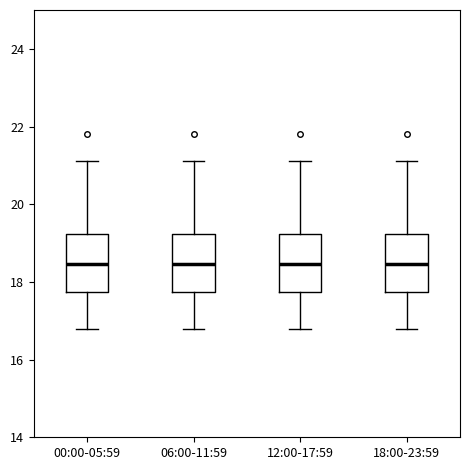

Reading left to right, transcribe this box plot: for each box, give where its median line is, the range the box spans, and where its two whiskers end, as read against the y-axis. The values are not printed on the chart, so give them approximately, as read against the axis.

00:00-05:59: median 18.4, box 17.8 to 19.2, whiskers 16.8 to 21.2
06:00-11:59: median 18.4, box 17.8 to 19.2, whiskers 16.8 to 21.2
12:00-17:59: median 18.4, box 17.8 to 19.2, whiskers 16.8 to 21.2
18:00-23:59: median 18.4, box 17.8 to 19.2, whiskers 16.8 to 21.2